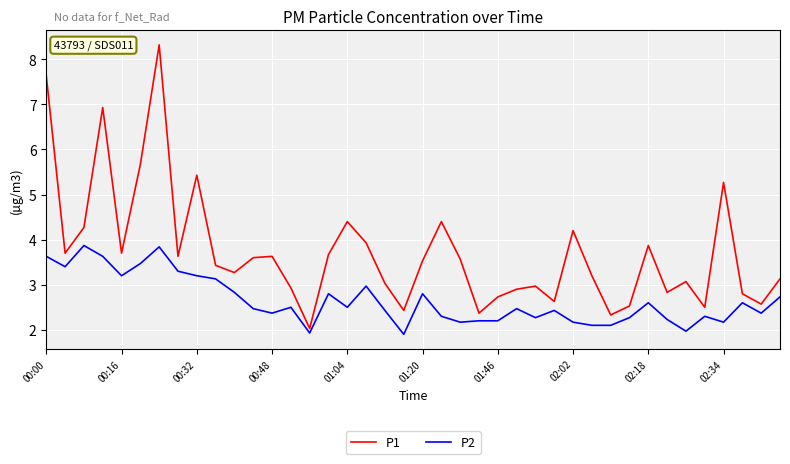

Which series has the largest total across all categories?

P1